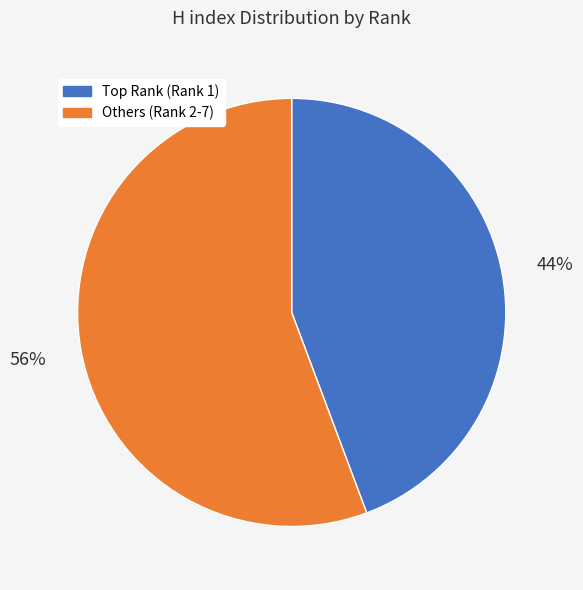

What percentage is the Others (Rank 2-7) slice, to the nearest percent?

56%